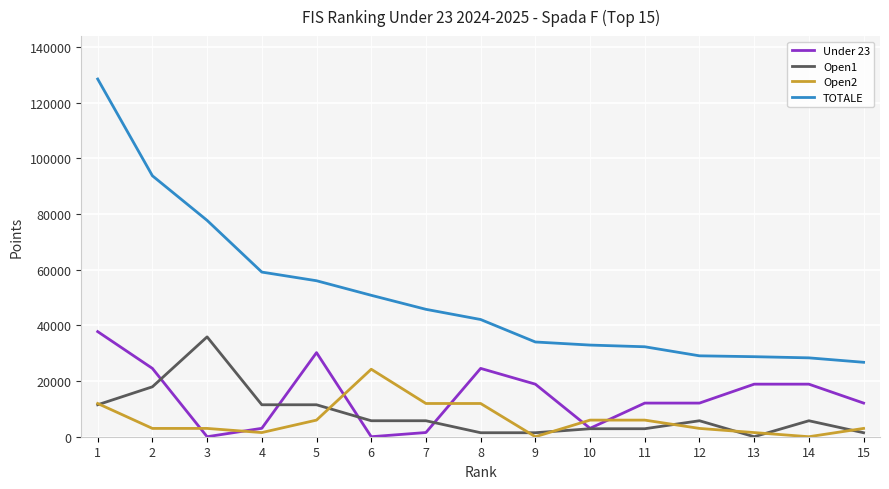

What is the total value across all series at 5?

103659.2